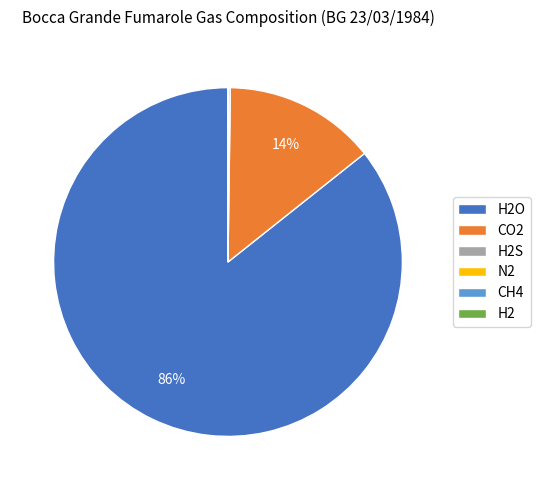

True or false: CO2 accounts for 27% of the total.

False